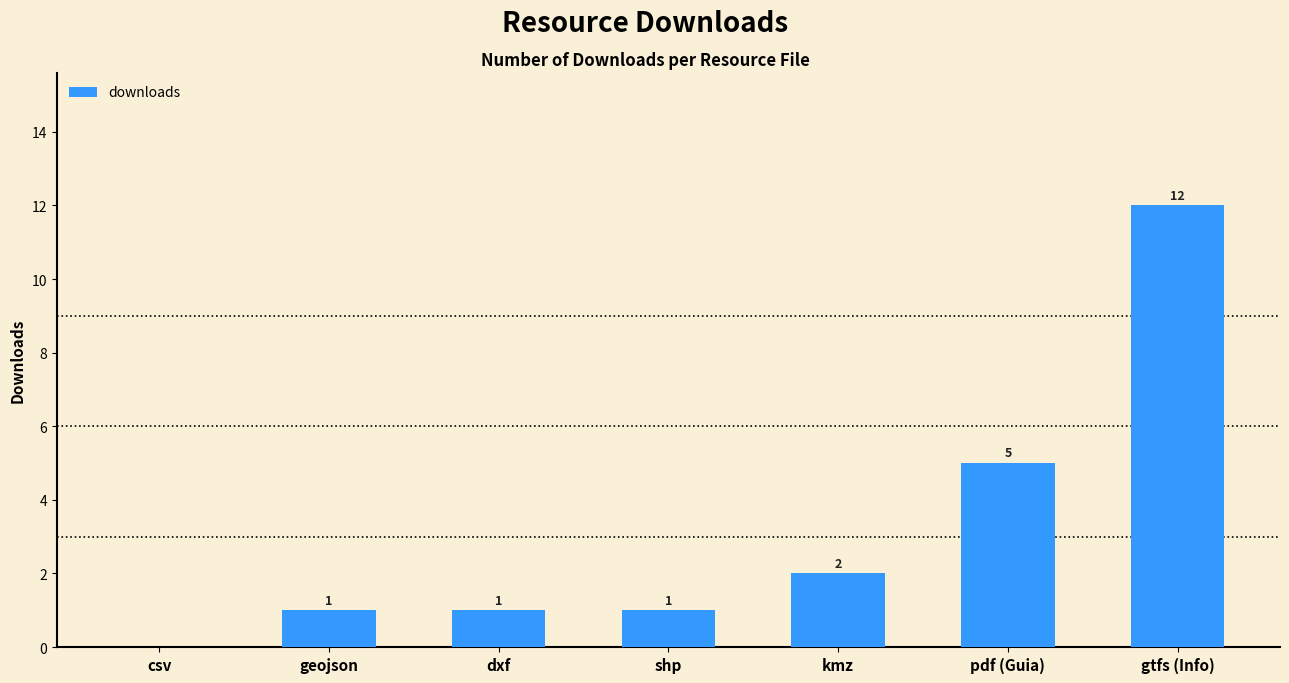

How many series are shown in this chart?

1